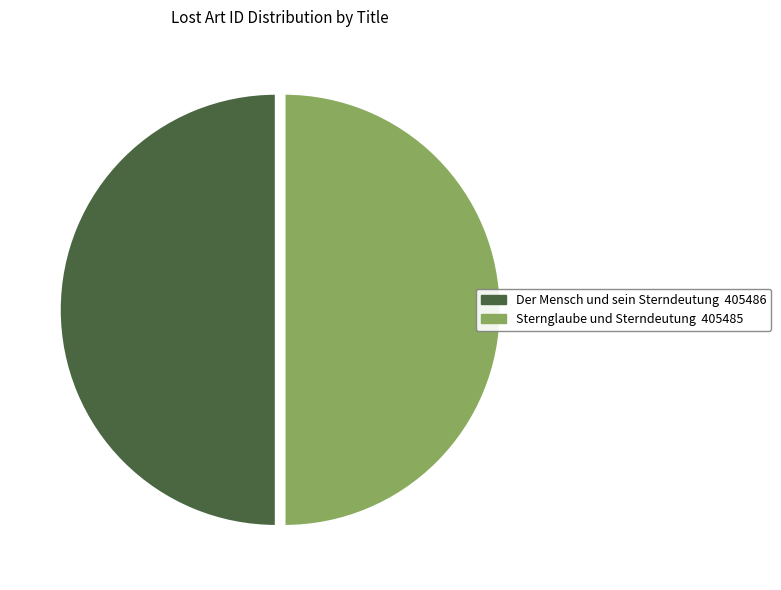

Do Sternglaube und Sterndeutung and Der Mensch und sein Sterndeutung together represent more than half of the pie?

Yes